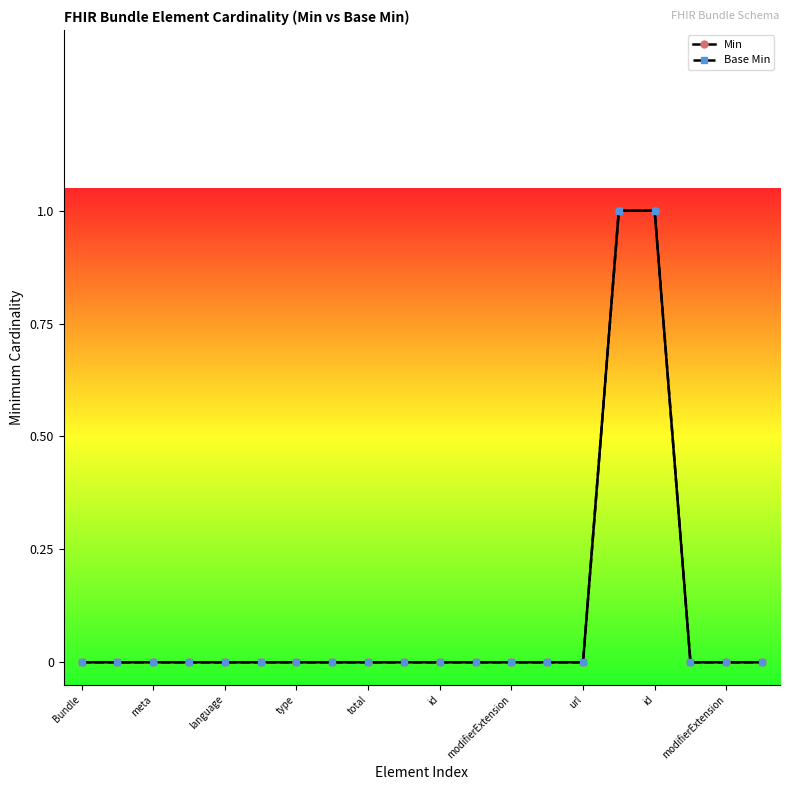

At Bundle, list the series in order from smallest to largest.

Min, Base Min